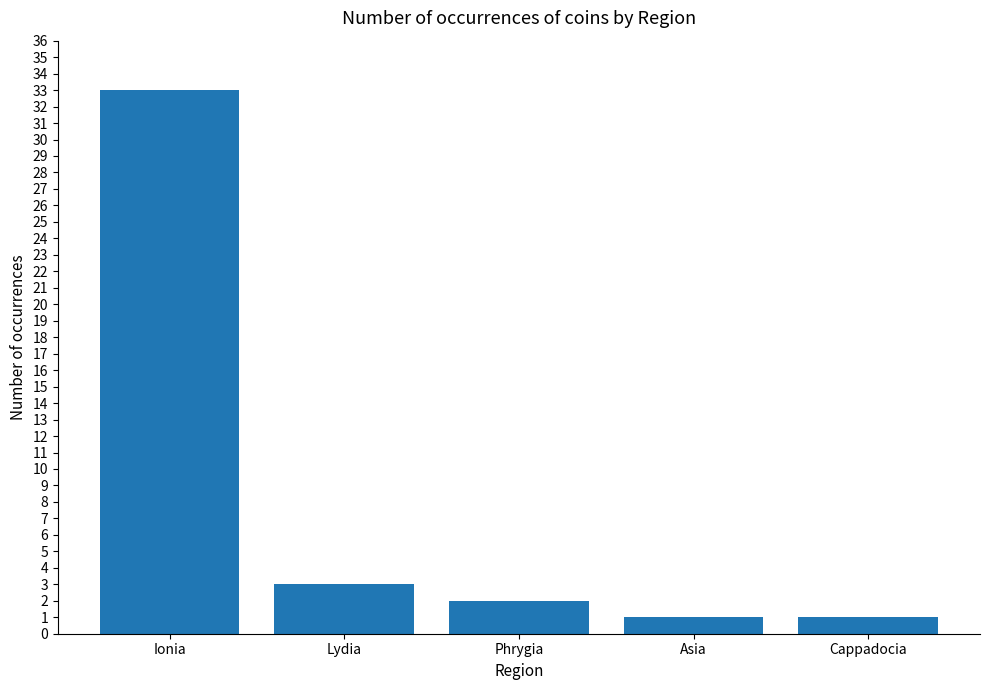

Reading right to left, what are all the values shown in this chart?

1	1	2	3	33